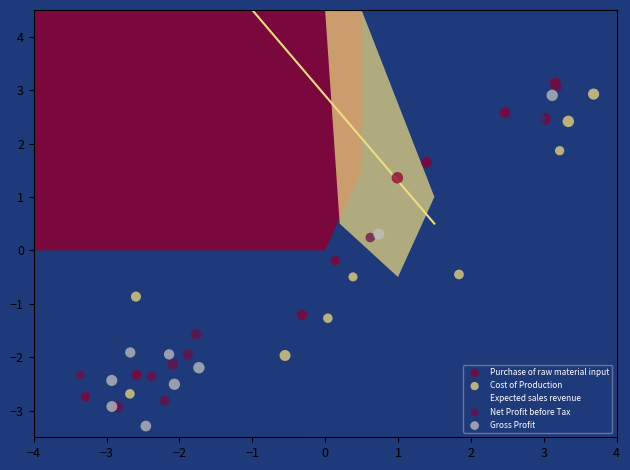

Which series contains the highest Y value?

Purchase of raw material input